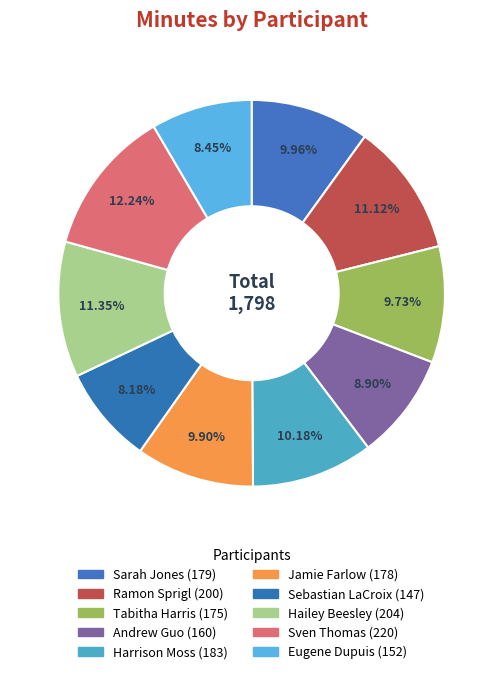

True or false: Jamie Farlow accounts for 22% of the total.

False